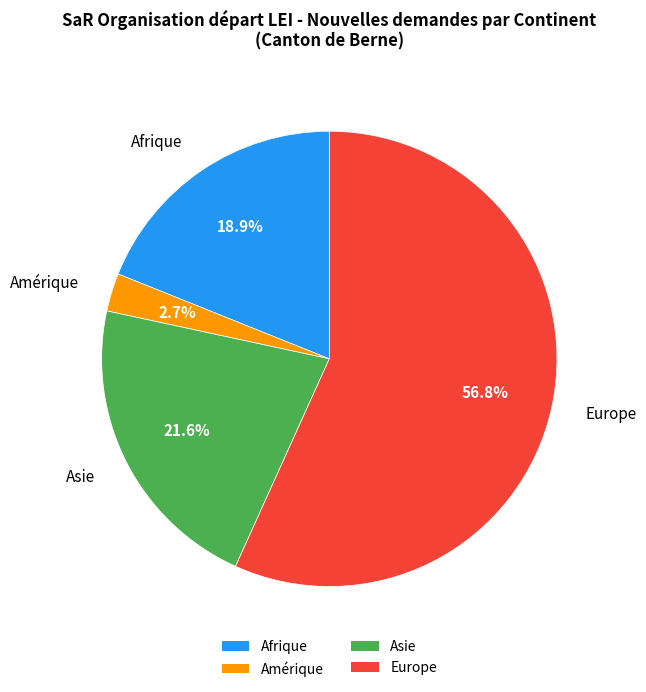

To the nearest percent, what is the average slice percentage?

25%